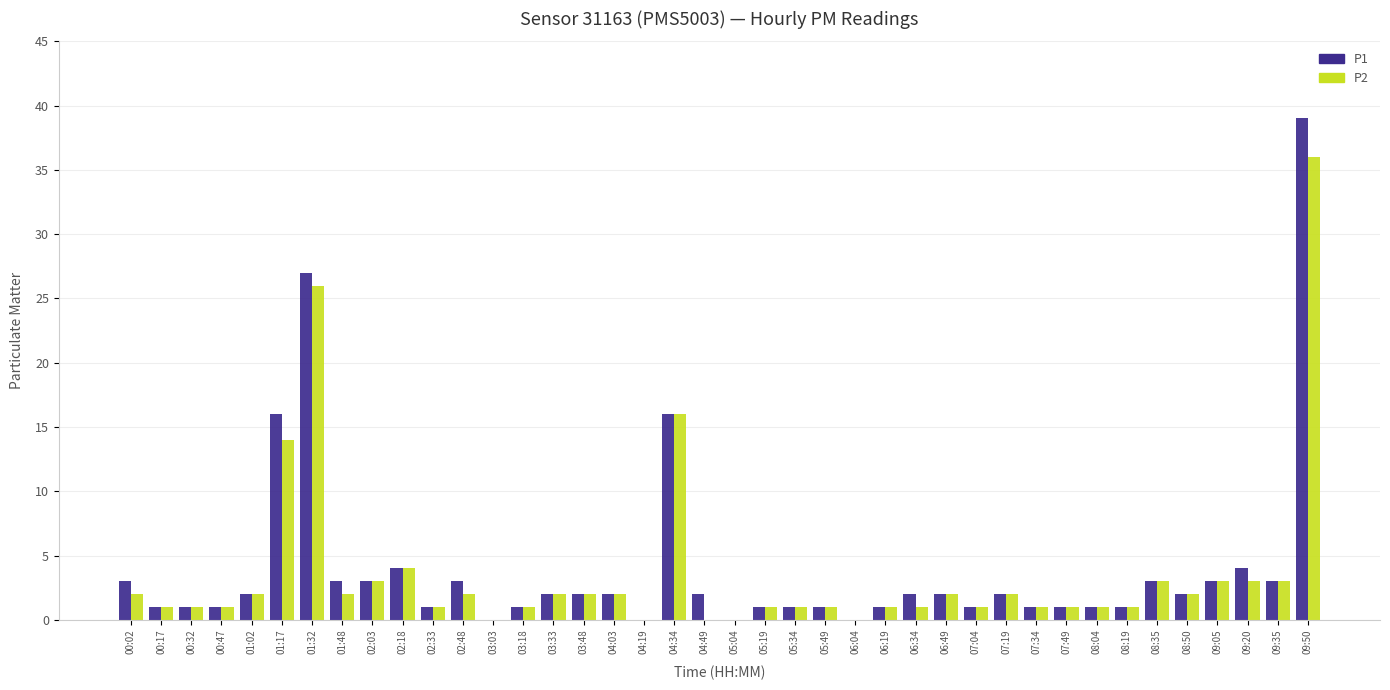

What is the greatest value displayed?

39